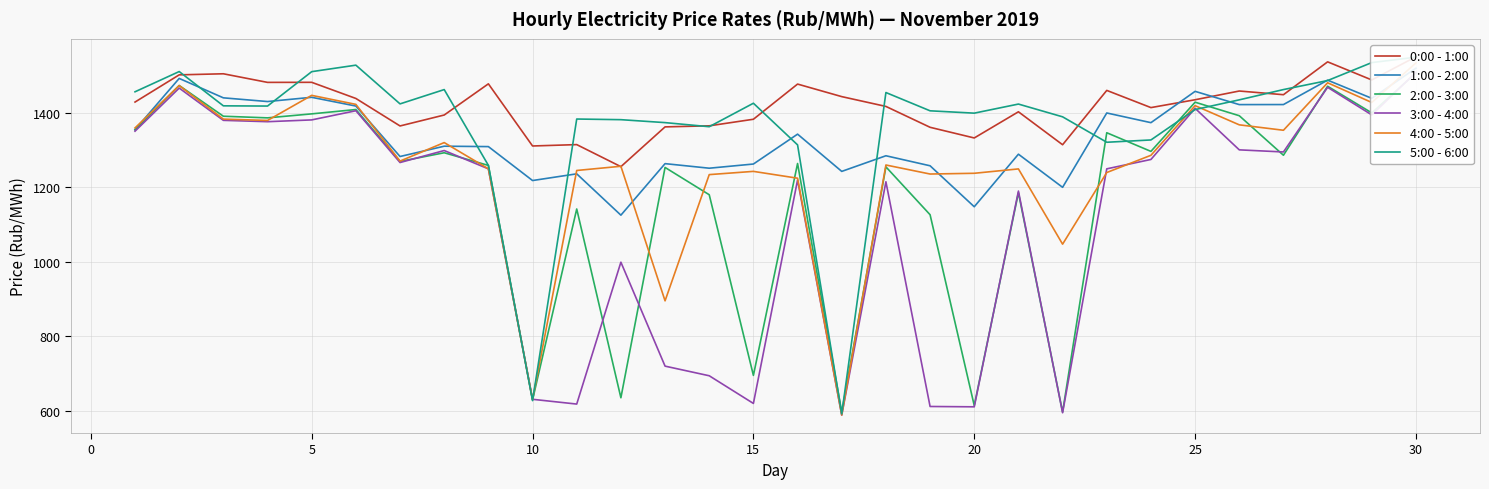

How many intersections are there between 1:00 - 2:00 and 0:00 - 1:00?

2